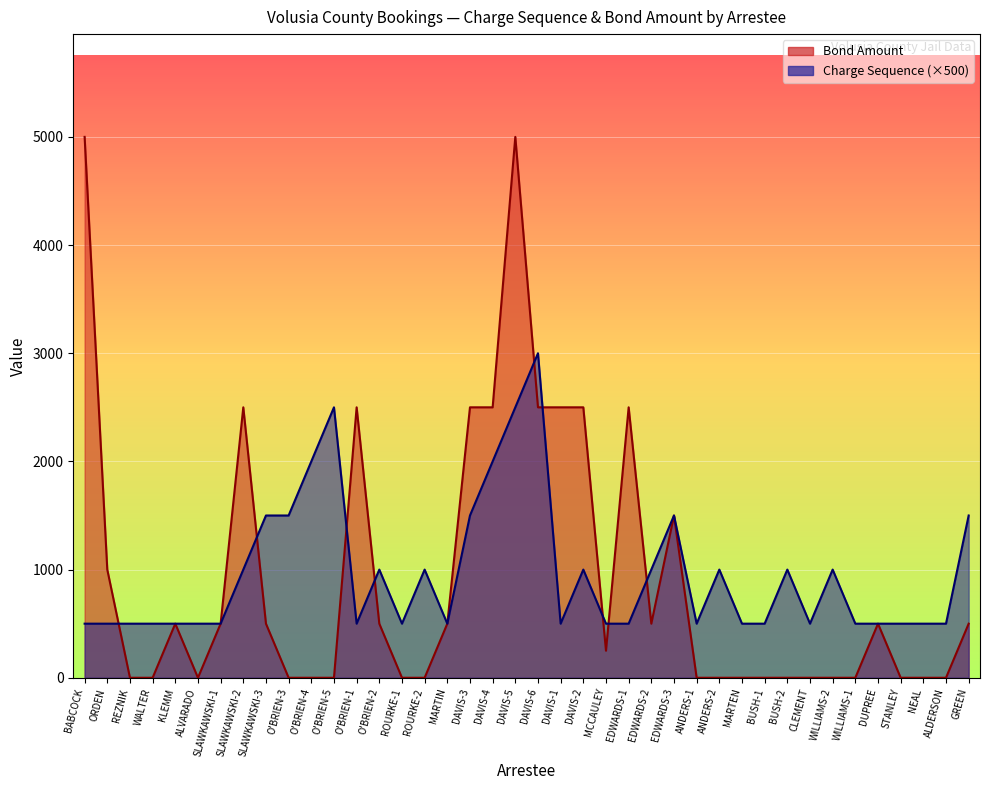

How many lines are shown in the chart?

2